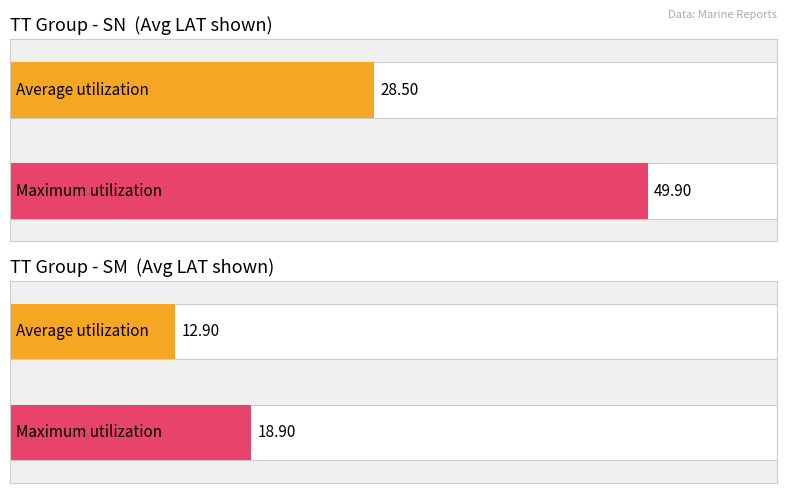

Which series has the largest total across all categories?

Maximum